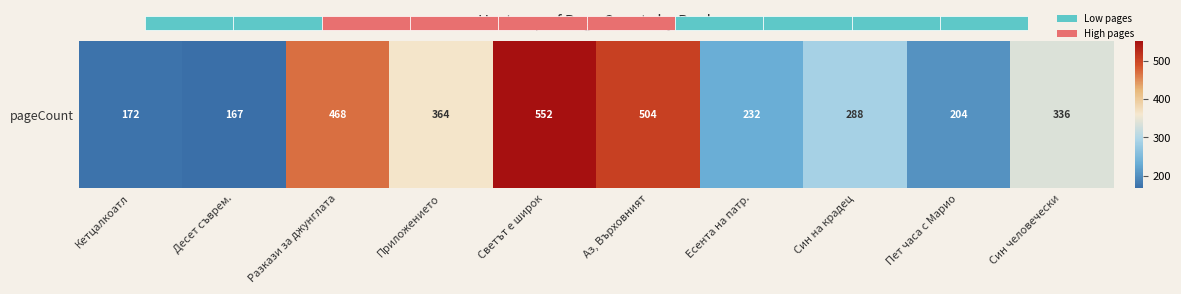

How many data points are less than 336?

5